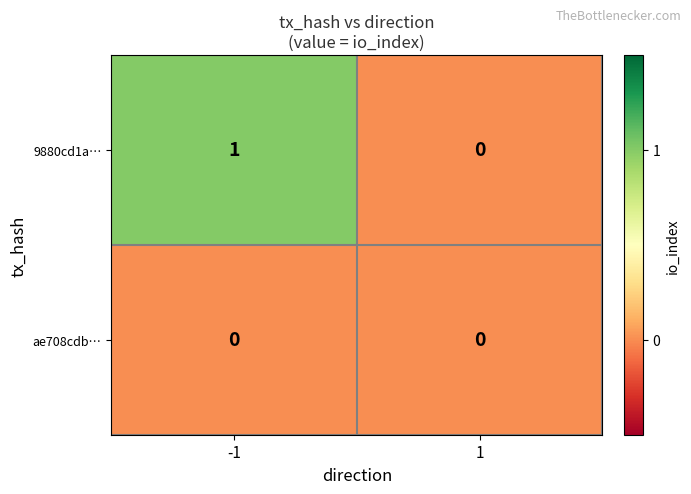

List the series in order of their overall mean, highest first.

9880cd1a…, ae708cdb…